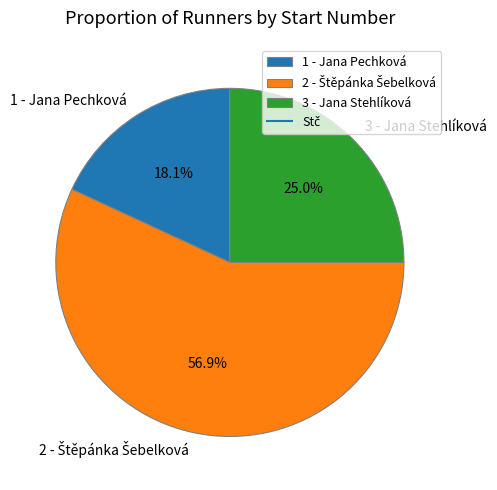

Do 3 - Jana Stehlíková and 1 - Jana Pechková together represent more than half of the pie?

No